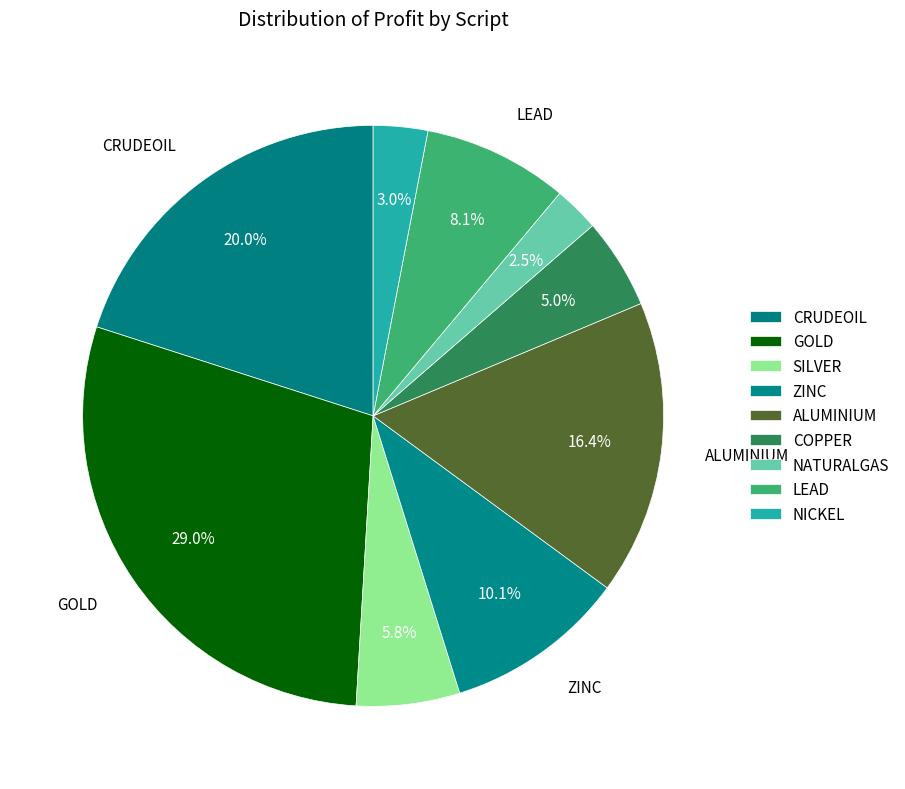

What percentage is the SILVER slice, to the nearest percent?

6%